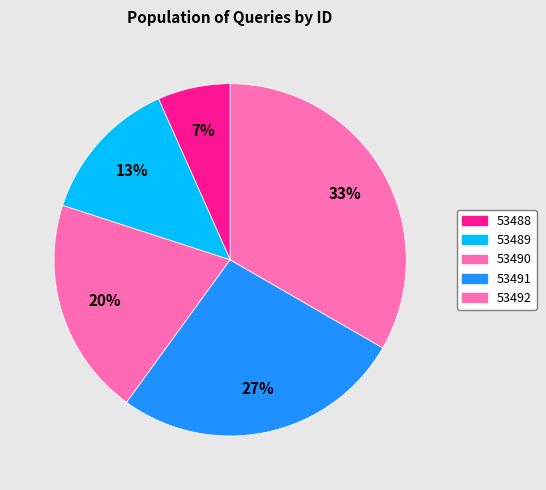

Which has a higher value, 53489 or 53492?

53492